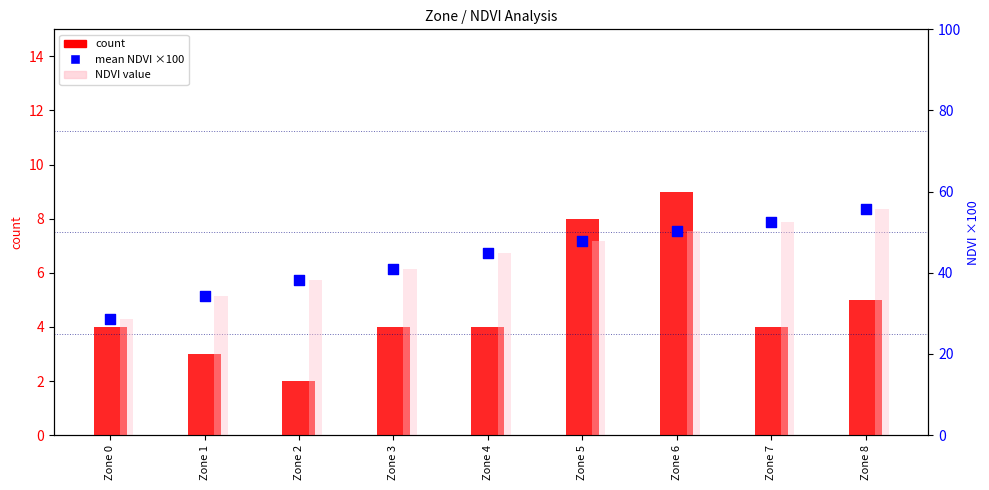

What are all the series names shown in the legend?

count, NDVI value, mean NDVI (×100)